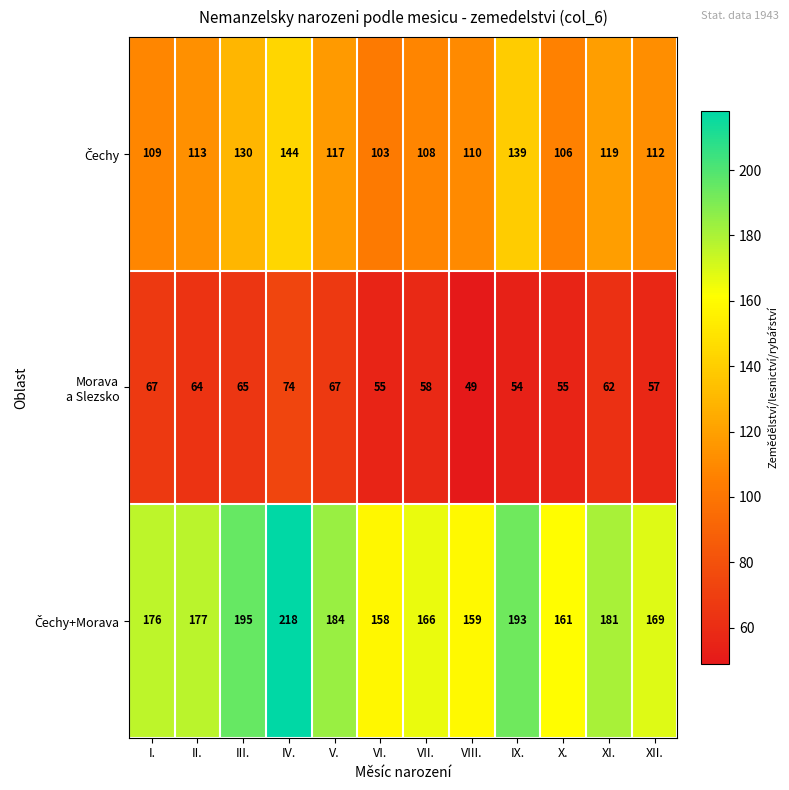

How many categories are shown in the chart?

12